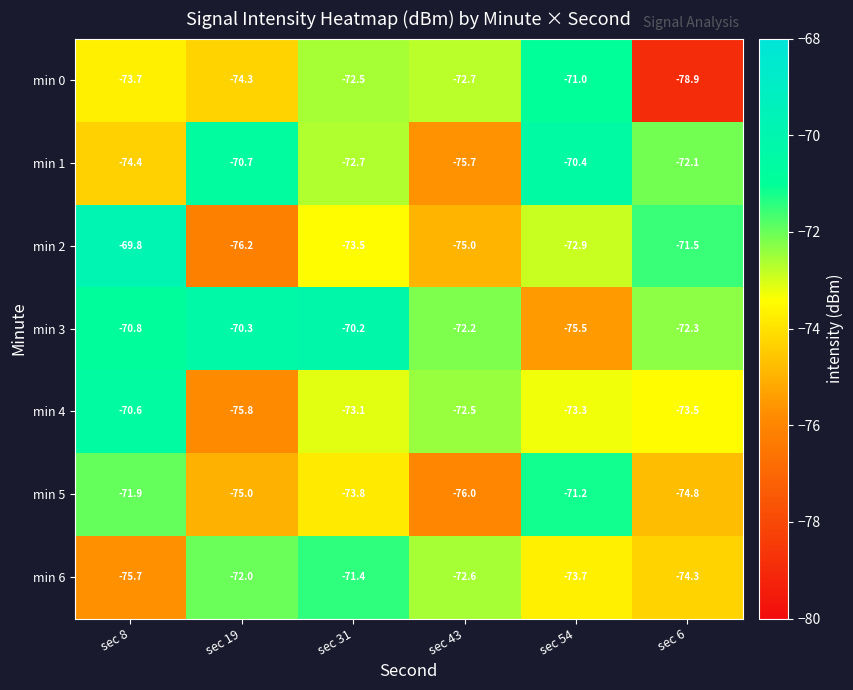

What is the difference between the min 1 values at sec 19 and sec 54?

0.3